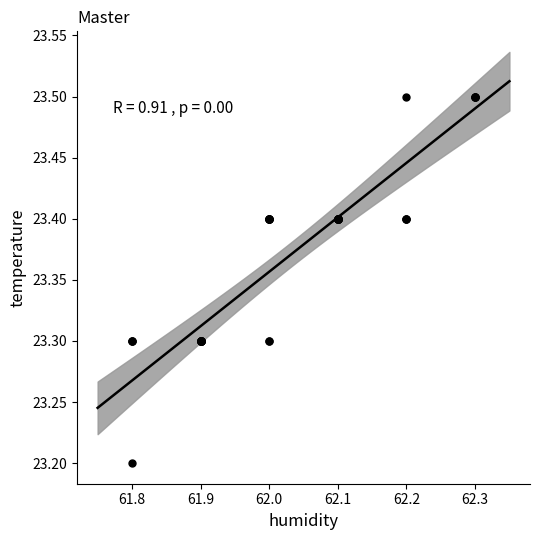

What Y value in the scatter plot is closest to 23?

23.2